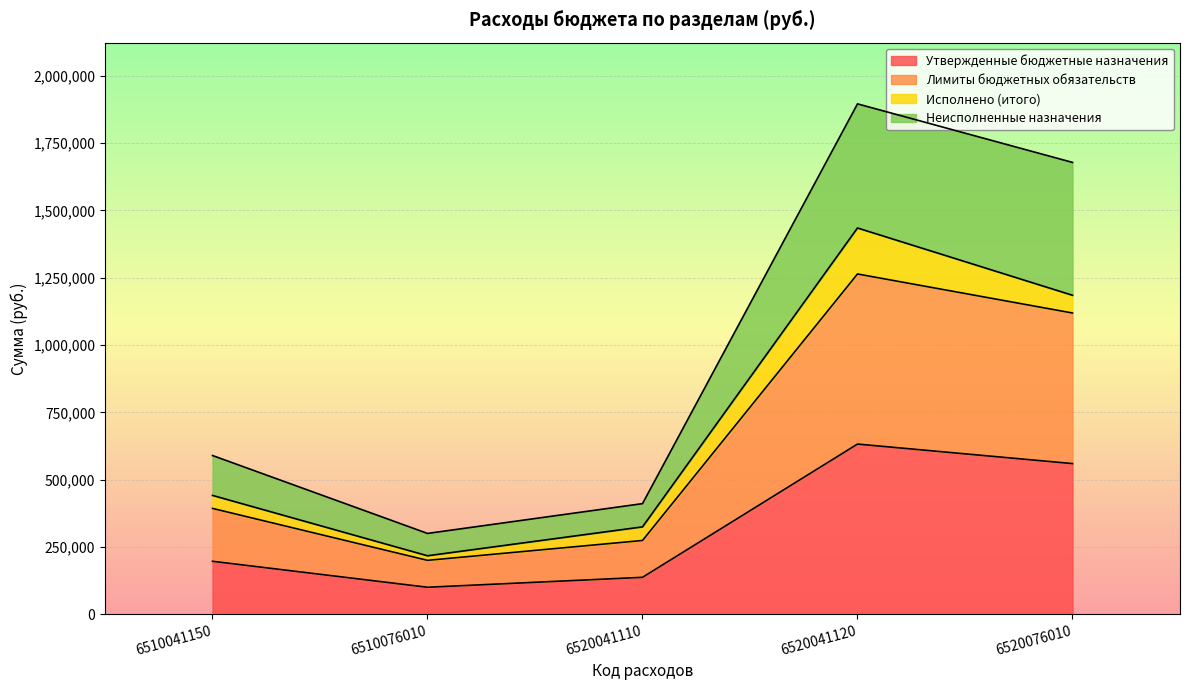

At which category is the sum across all series the highest?

6520041120